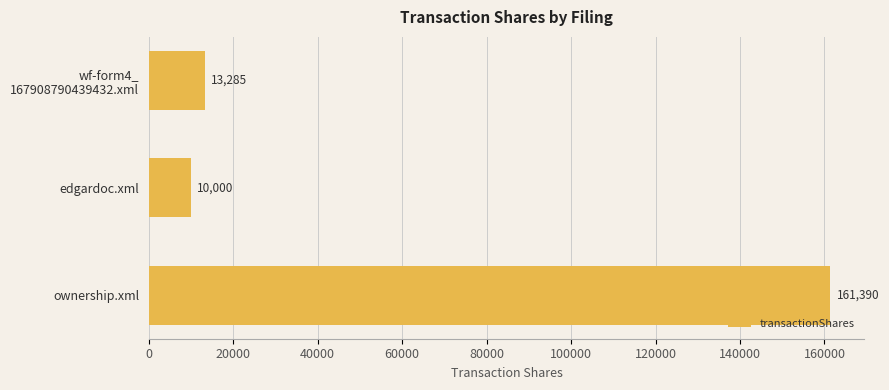

Rank the categories by value from lowest to highest.

edgardoc.xml, wf-form4_
167908790439432.xml, ownership.xml